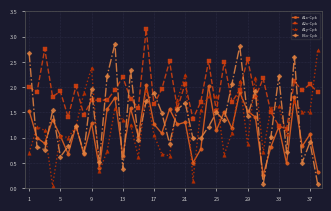

Which series has the largest total across all categories?

A2x-Cpk